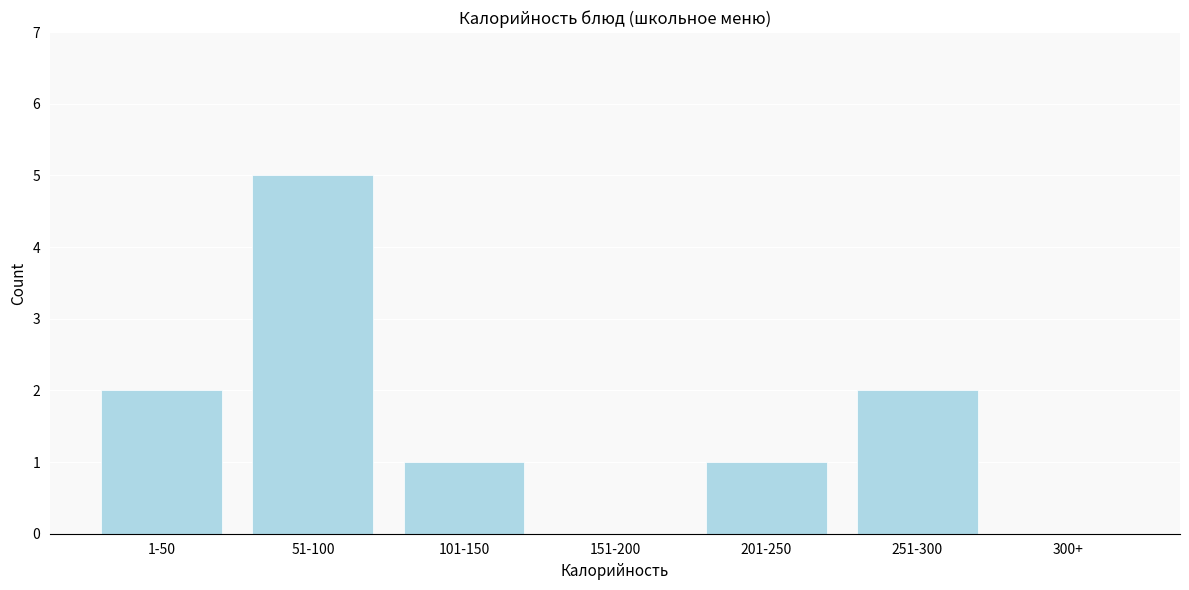

Reading left to right, transcribe all the data shown in this chart.

1-50=2	51-100=5	101-150=1	151-200=0	201-250=1	251-300=2	300+=0